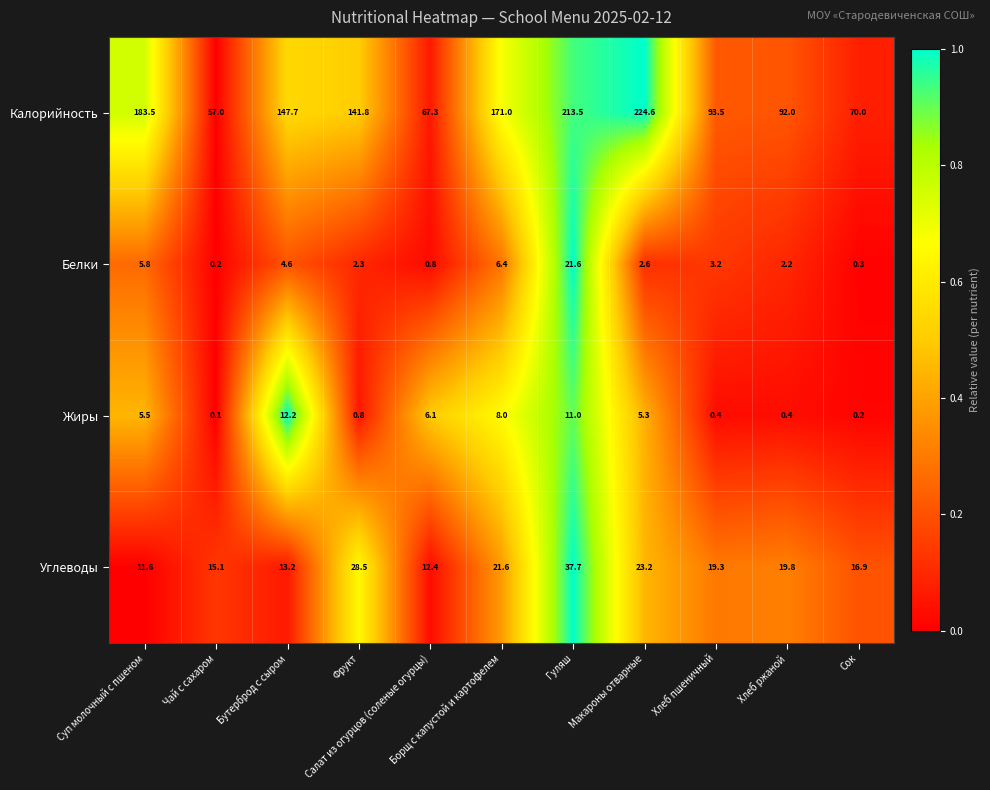

What is the difference between the second highest and second lowest values in the Жиры series?

10.8